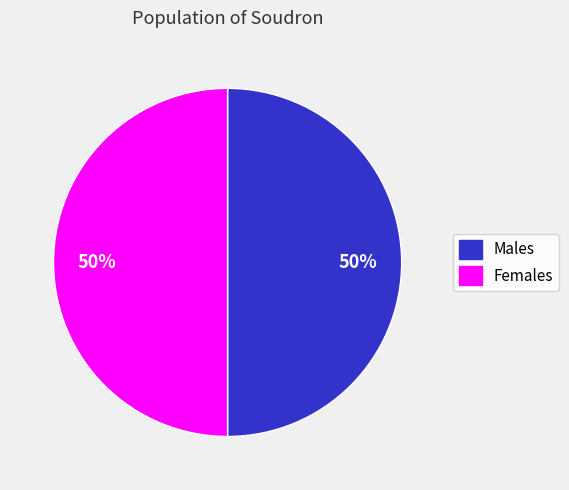

To the nearest percent, what is the average slice percentage?

50%